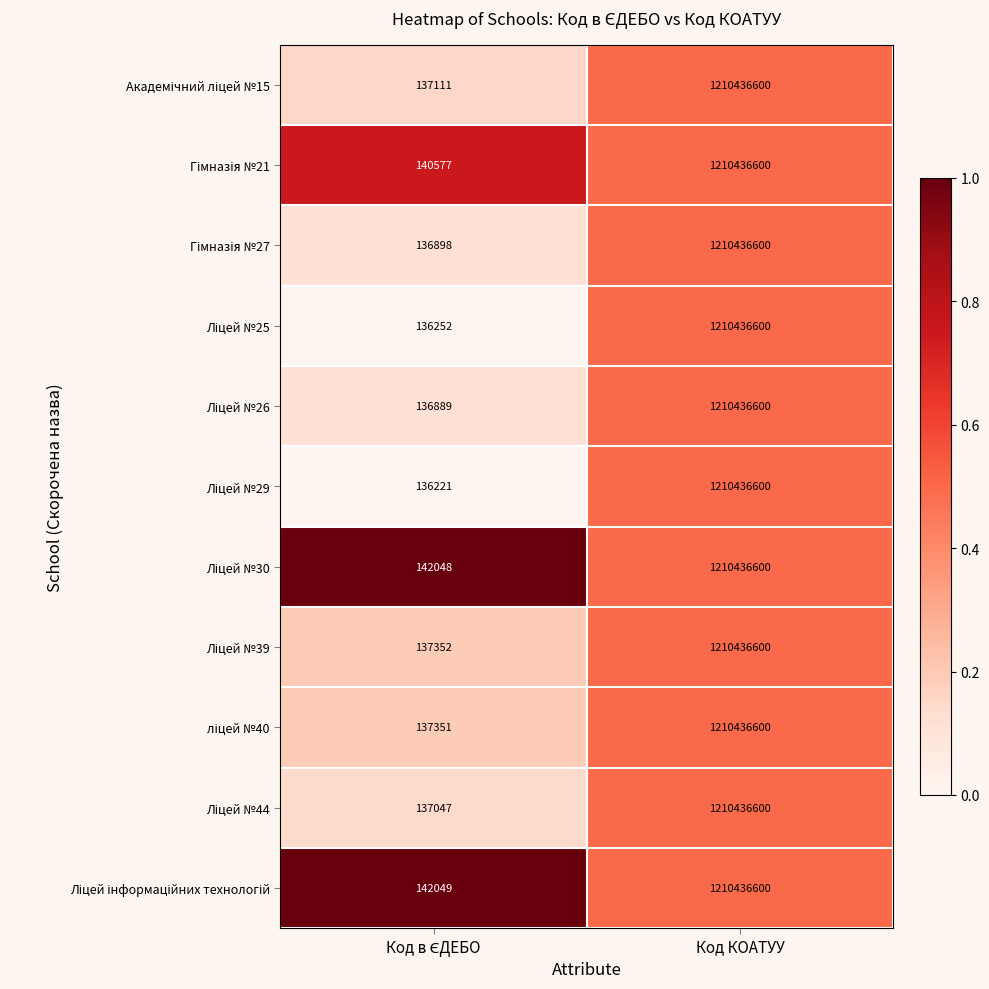

At which category is the sum across all series the highest?

Код КОАТУУ